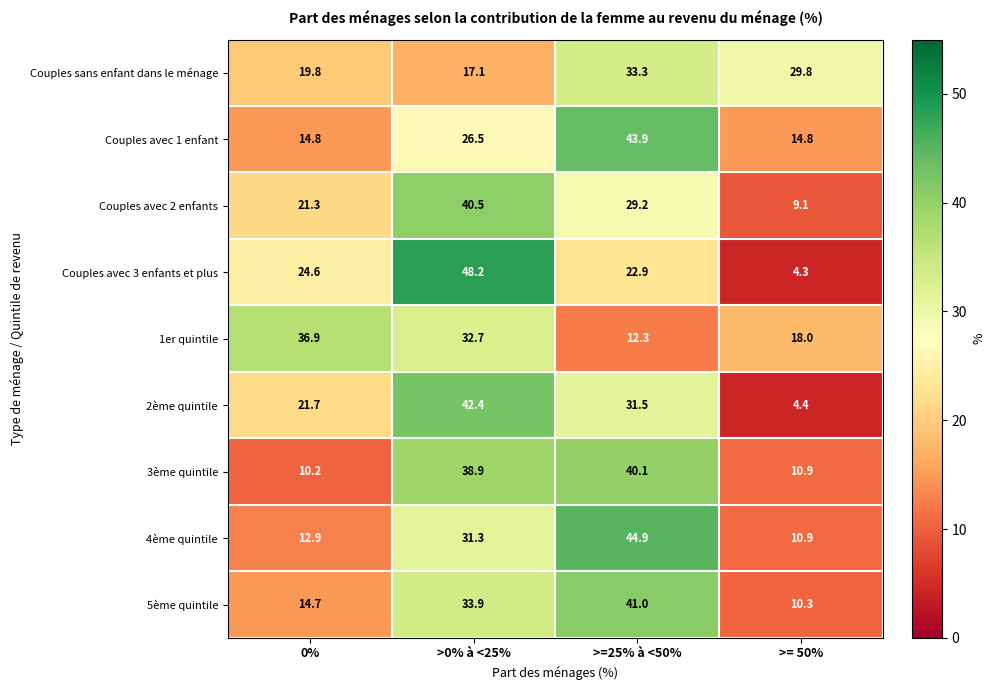

What is the difference between the maximum and second lowest values in the 3ème quintile series?

29.2